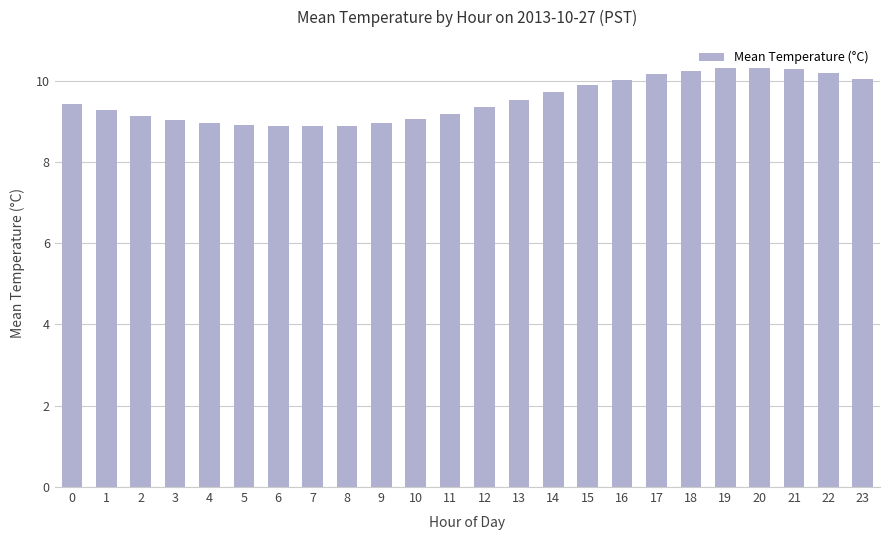

Between 23 and 9, which is larger?

23